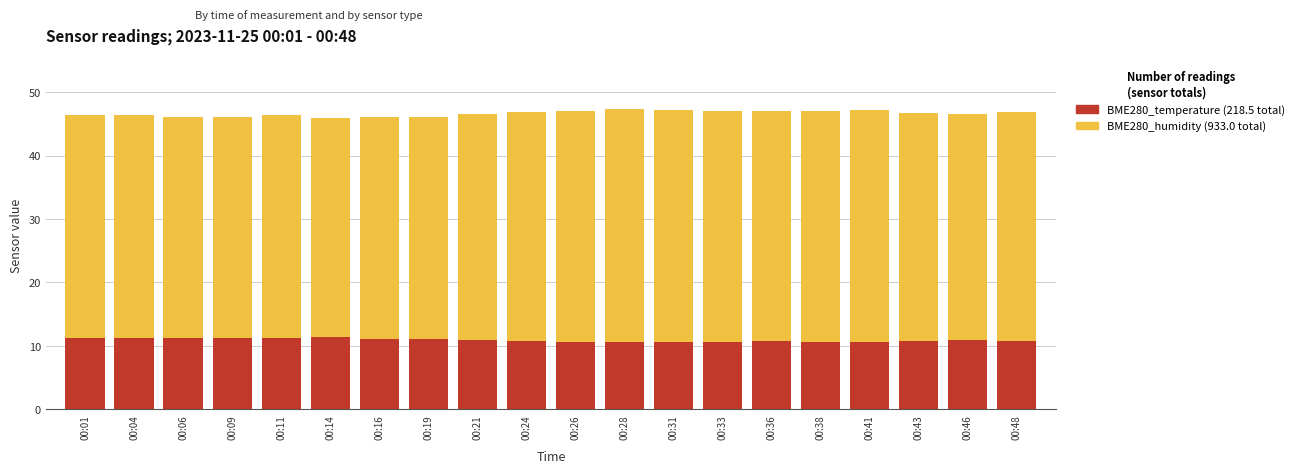

What is the greatest value displayed?

47.3